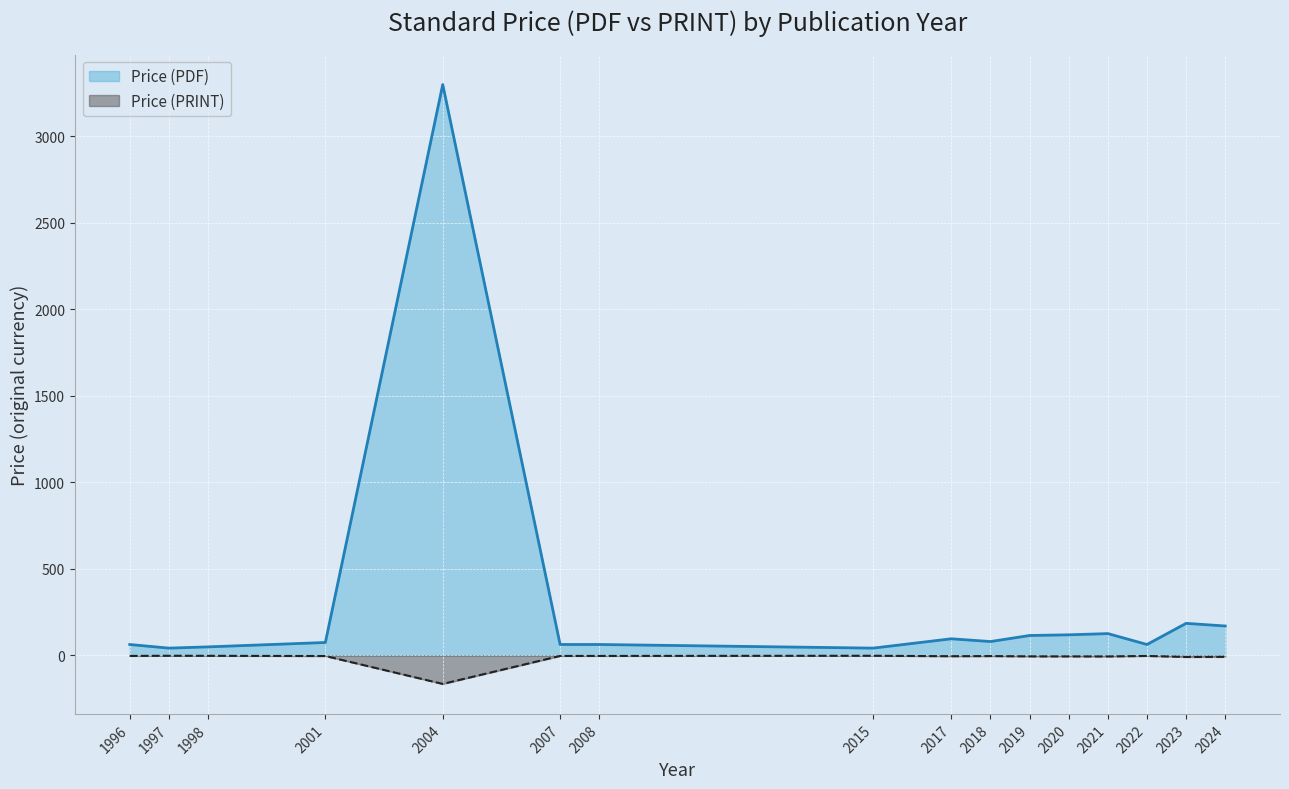

List the series in order of their peak value, highest first.

Price (PDF), Price (PRINT)